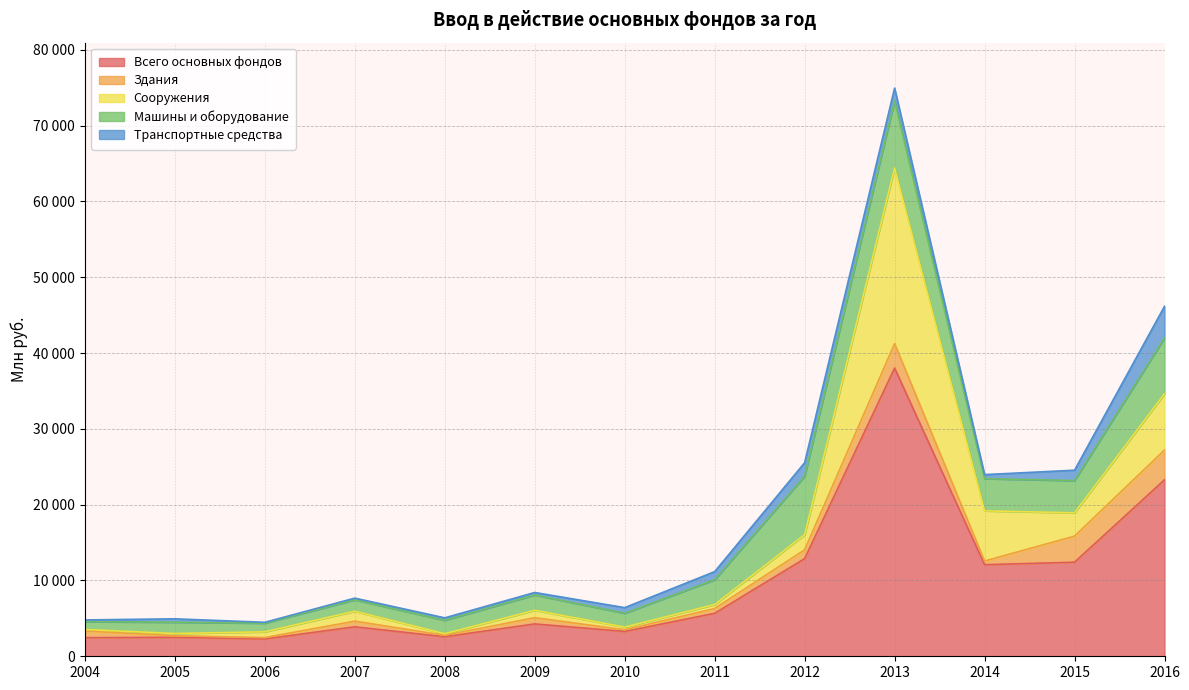

At which category does Сооружения reach its first local peak?

2007